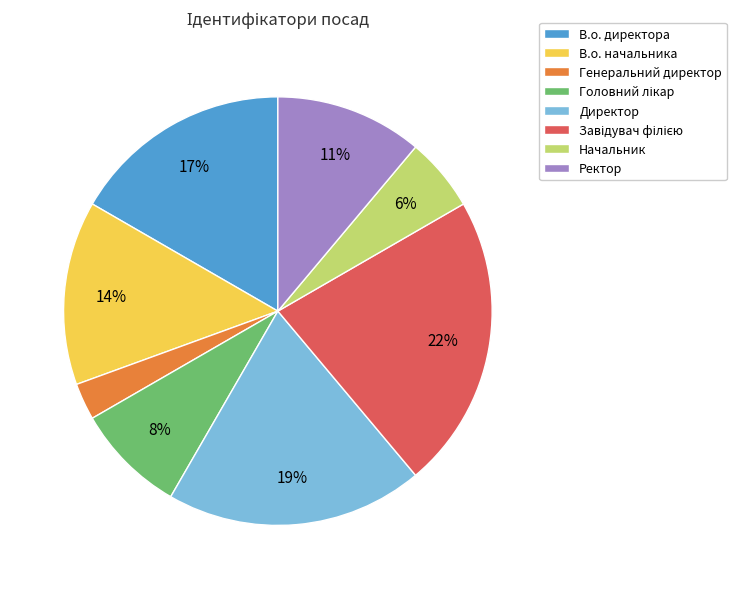

What is the smallest slice in the pie chart?

Генеральний директор